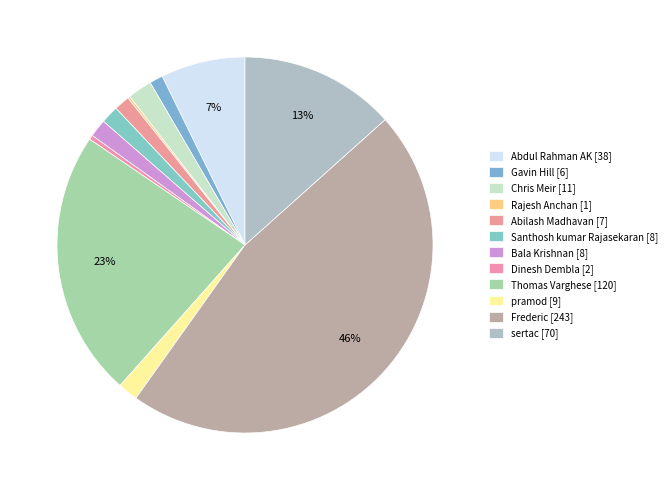

What percentage is the Gavin Hill slice, to the nearest percent?

1%